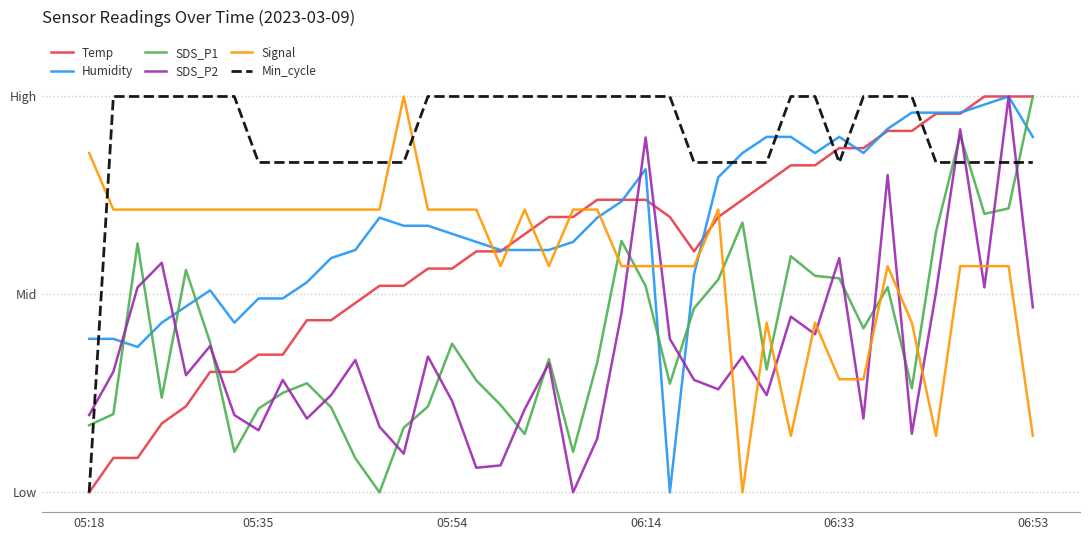

What are all the series names shown in the legend?

Temp, Humidity, SDS_P1, SDS_P2, Signal, Min_cycle